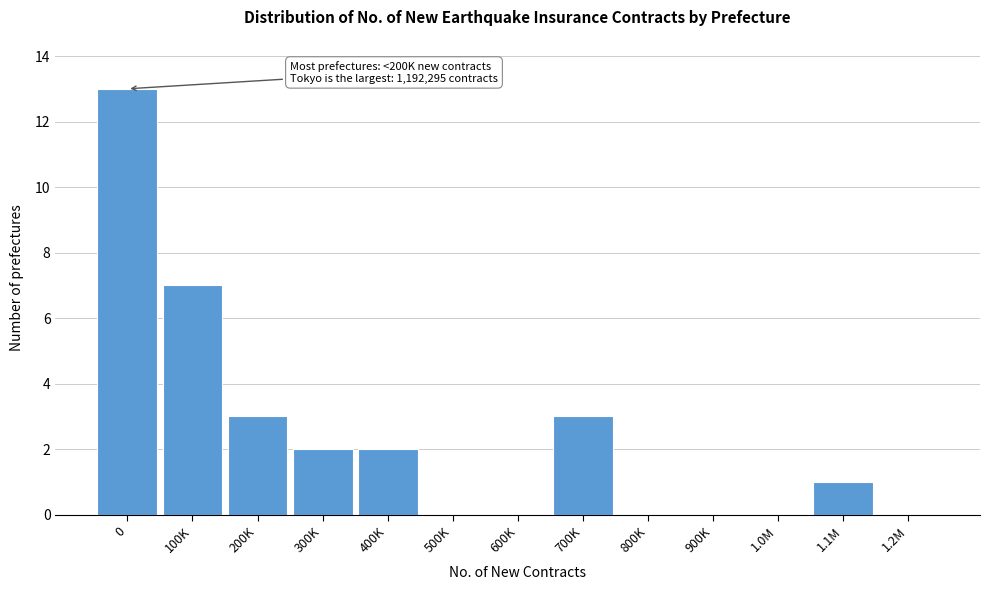

Reading left to right, list all the values displayed in this chart.

0=13	100K=7	200K=3	300K=2	400K=2	500K=0	600K=0	700K=3	800K=0	900K=0	1.0M=0	1.1M=1	1.2M=0